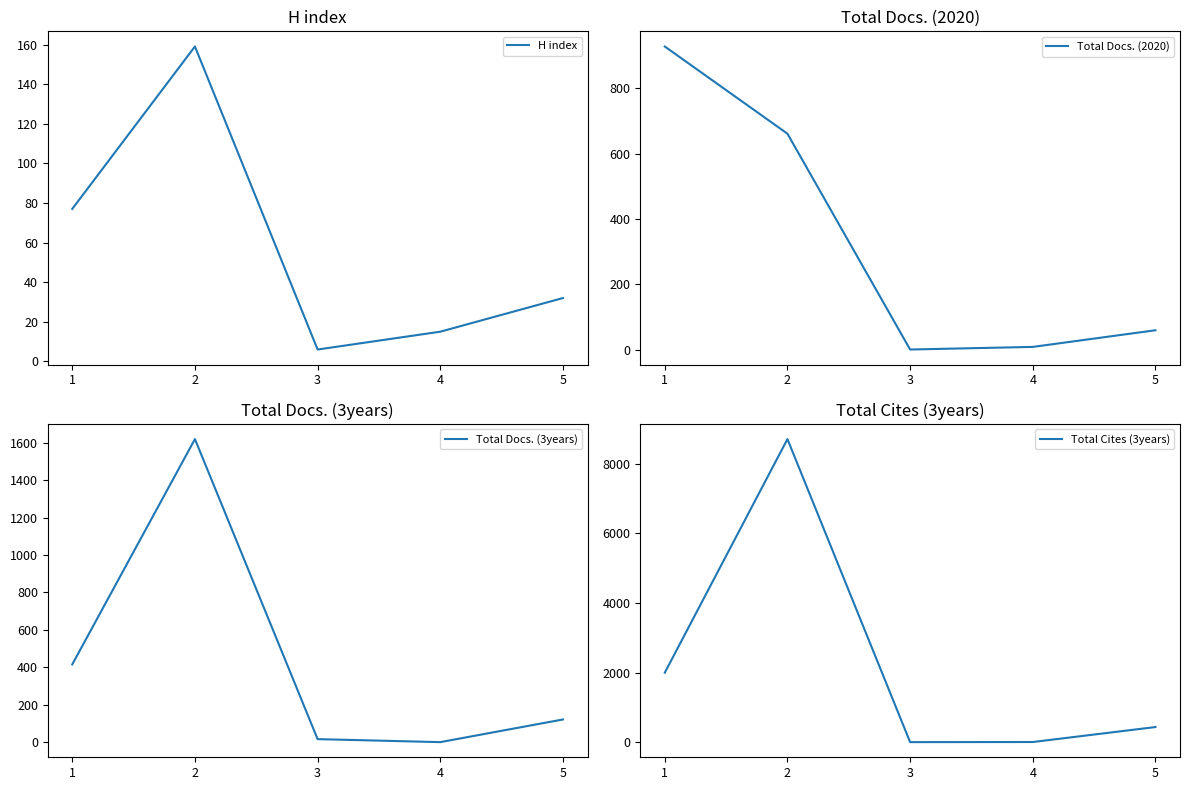

What is the total value across all series at 1?

3416